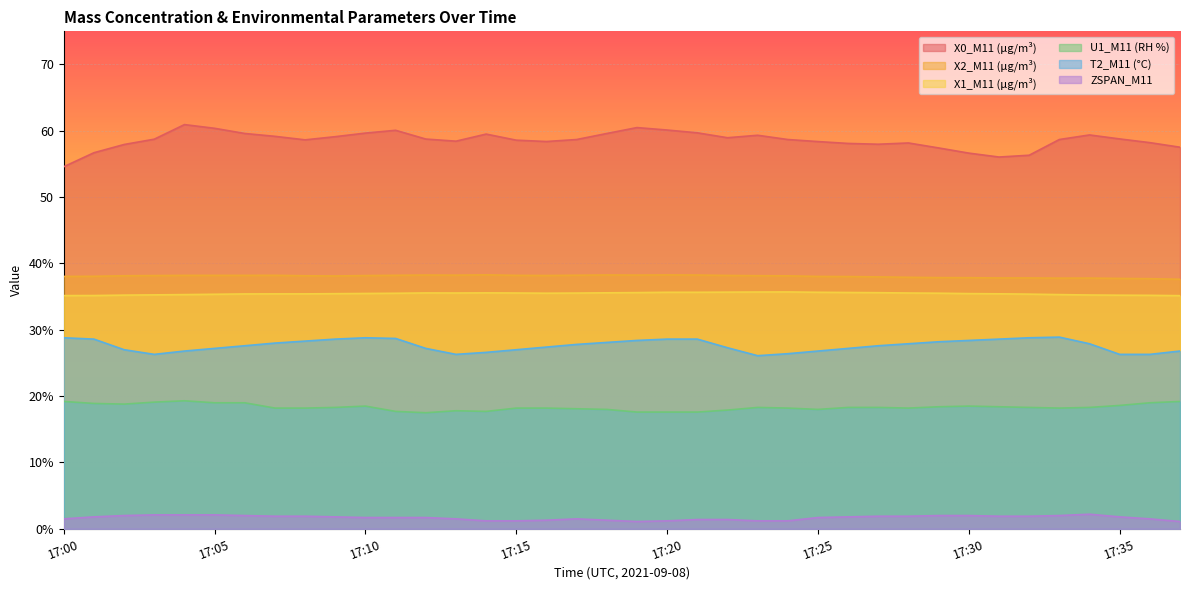

Is it true that X1_M11 (μg/m³) equals 59.3 at 17:22?

False